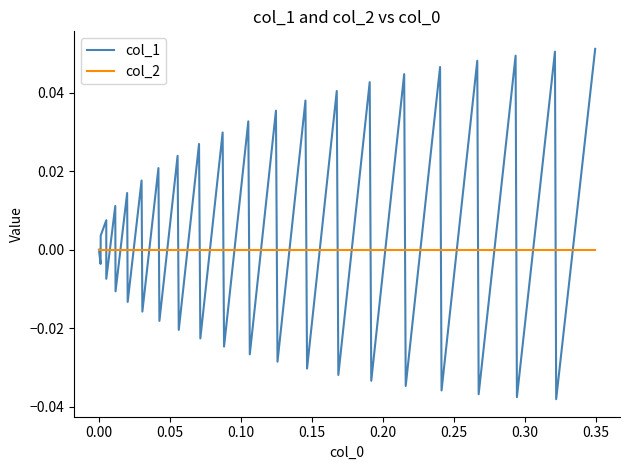

List the series in order of their peak value, highest first.

col_1, col_2